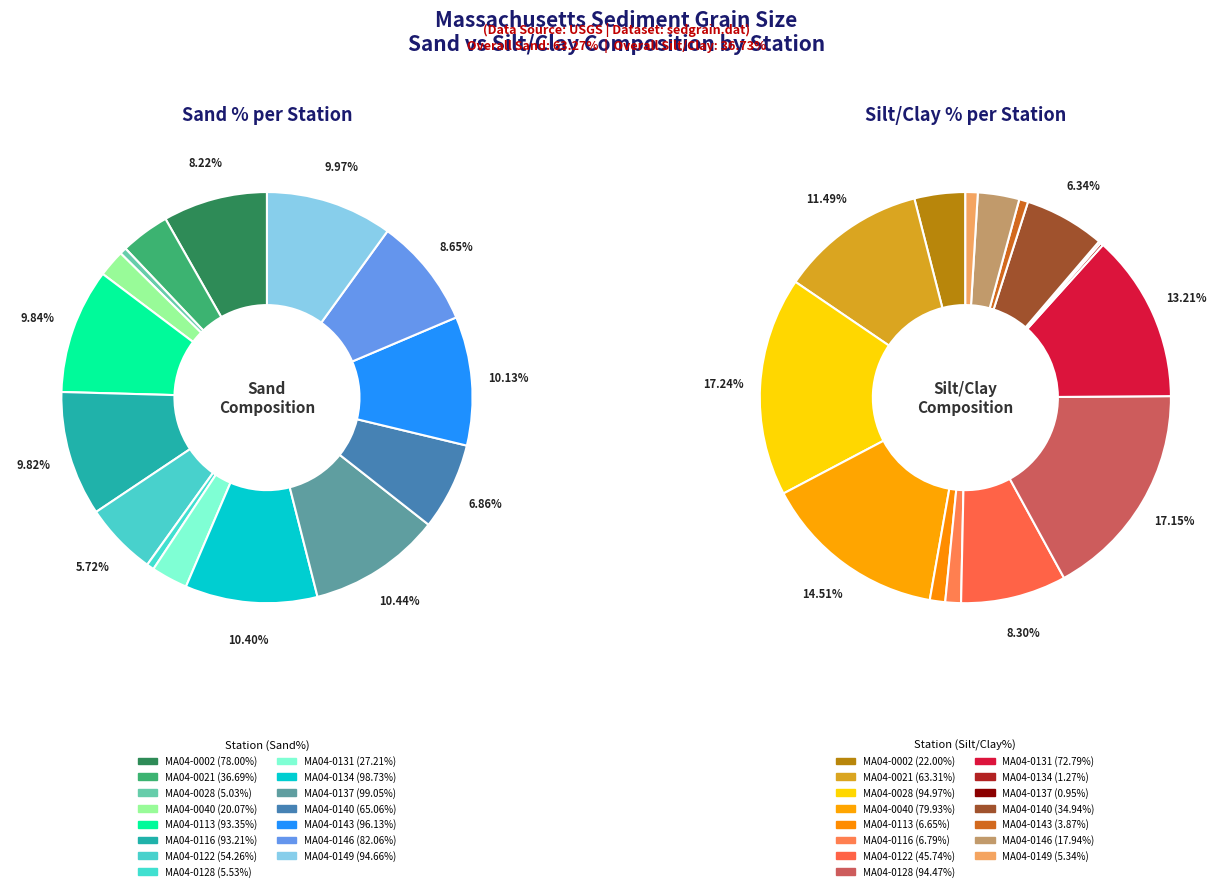

Between MA04-0143 and MA04-0146, which is larger?

MA04-0143